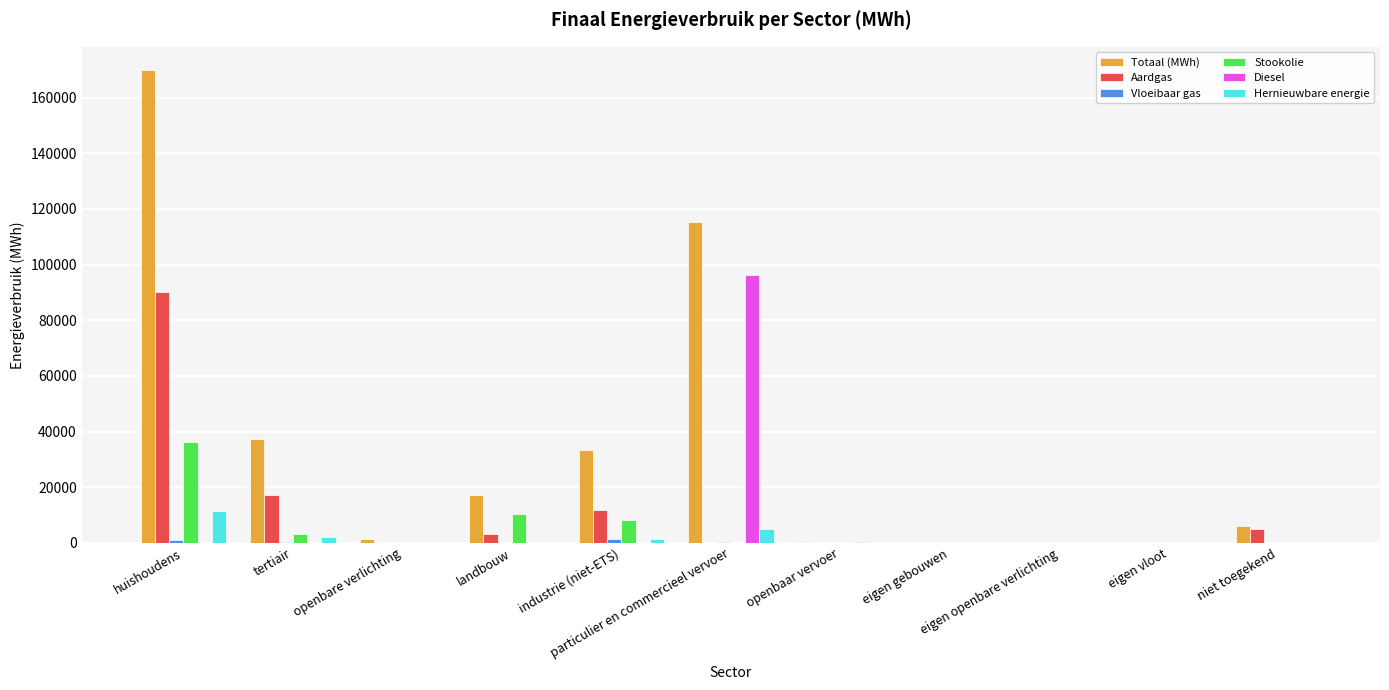

True or false: Diesel has a value of 0.0 at openbare verlichting.

True